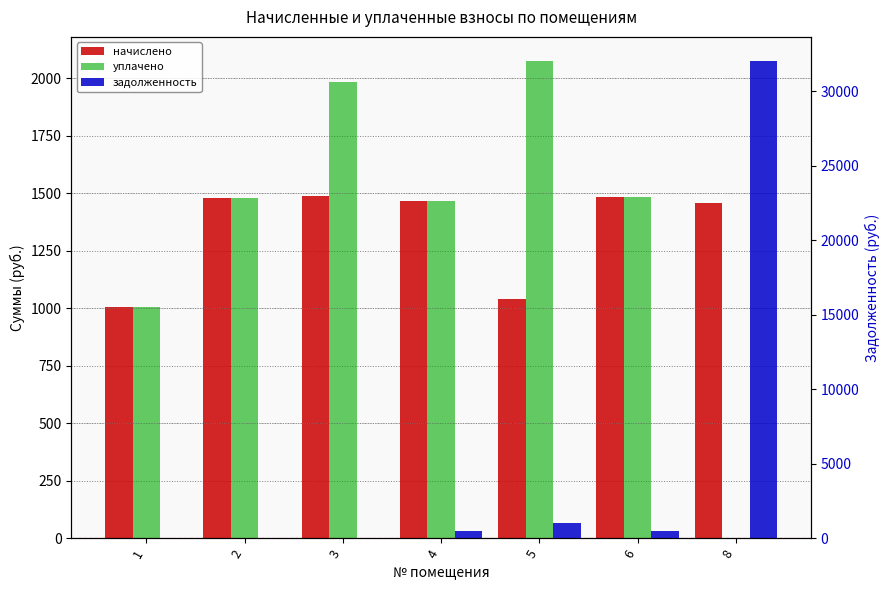

Reading right to left, extract all data points from this chart.

начислено: 1455.4	1484.7	1037.5	1466.4	1488.4	1477.4	1004.5
уплачено: 0.0	1484.7	2075.0	1466.4	1984.5	1477.4	1004.5
задолженность: 32042.6	494.9	1037.5	488.8	0.0	0.0	0.0